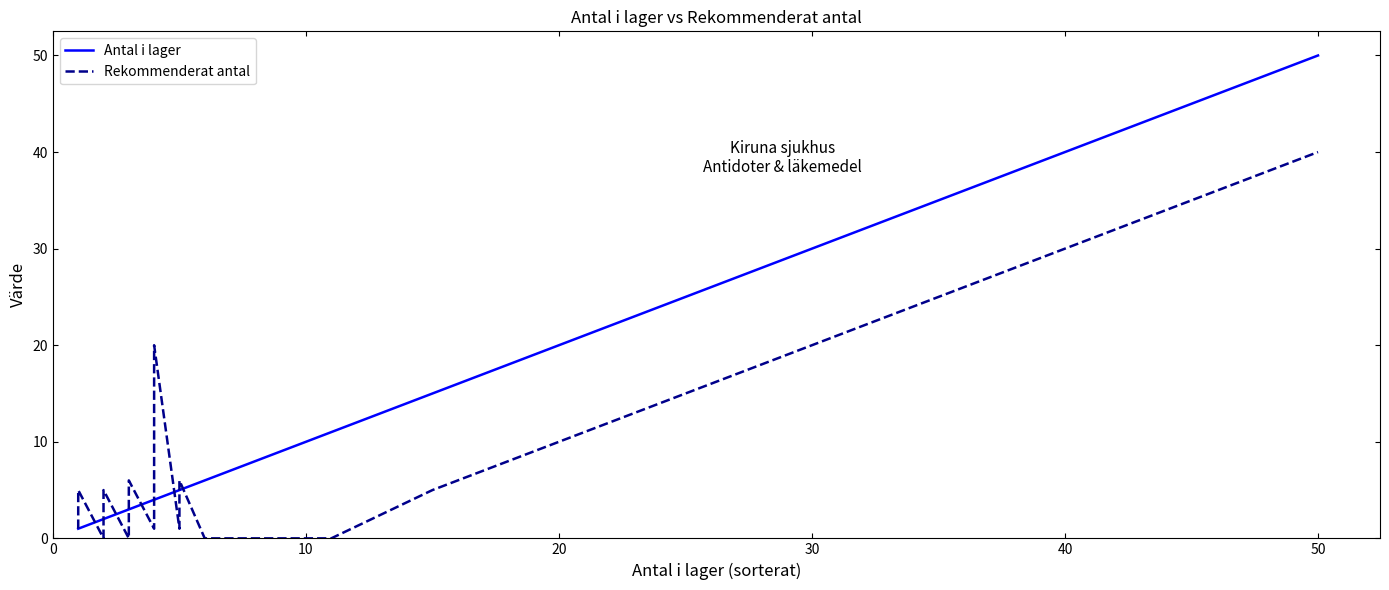

Which series has the largest range (max minus min)?

Antal i lager